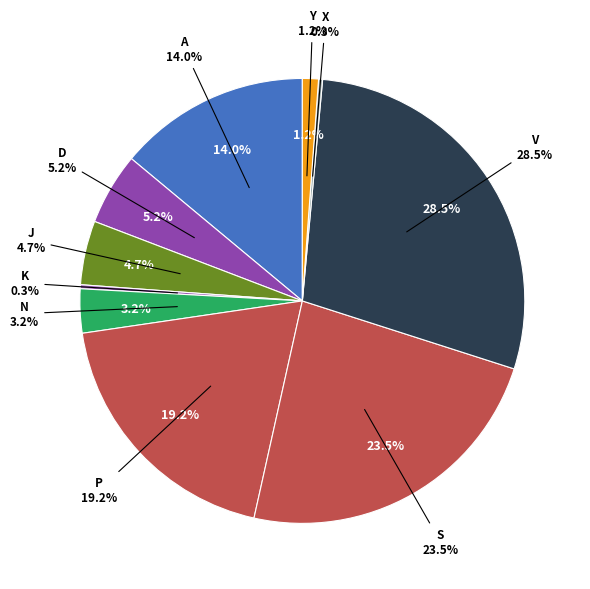

What percentage is the D slice, to the nearest percent?

5%